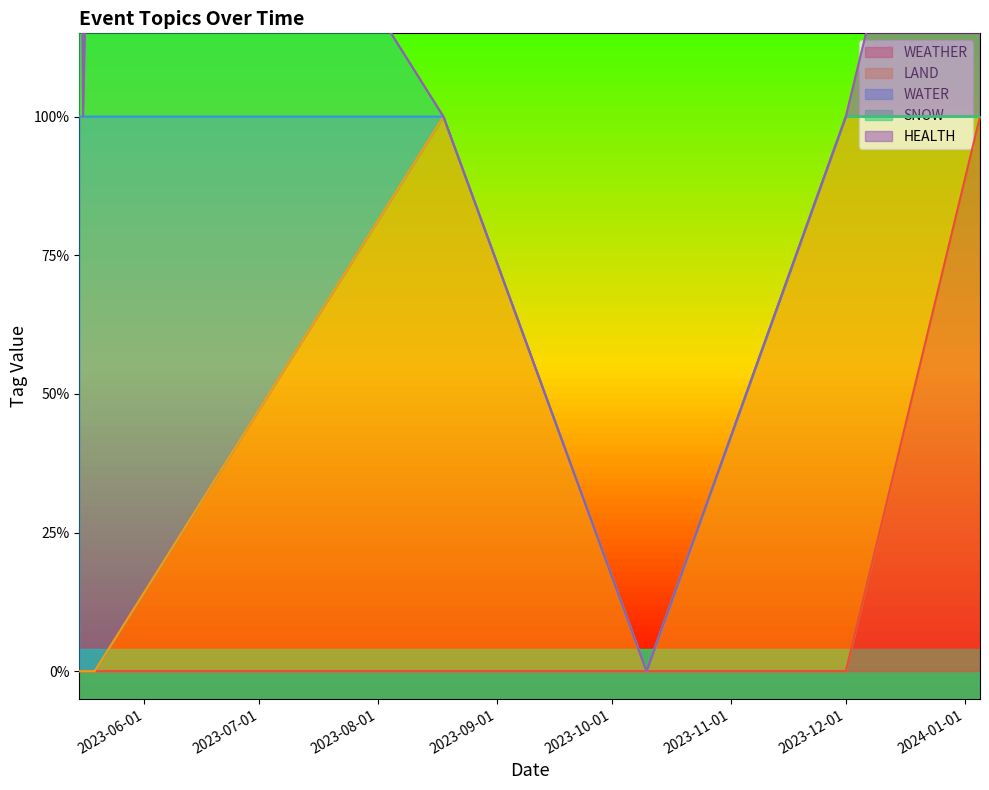

Count the HEALTH values in the range 0 to 1.

7